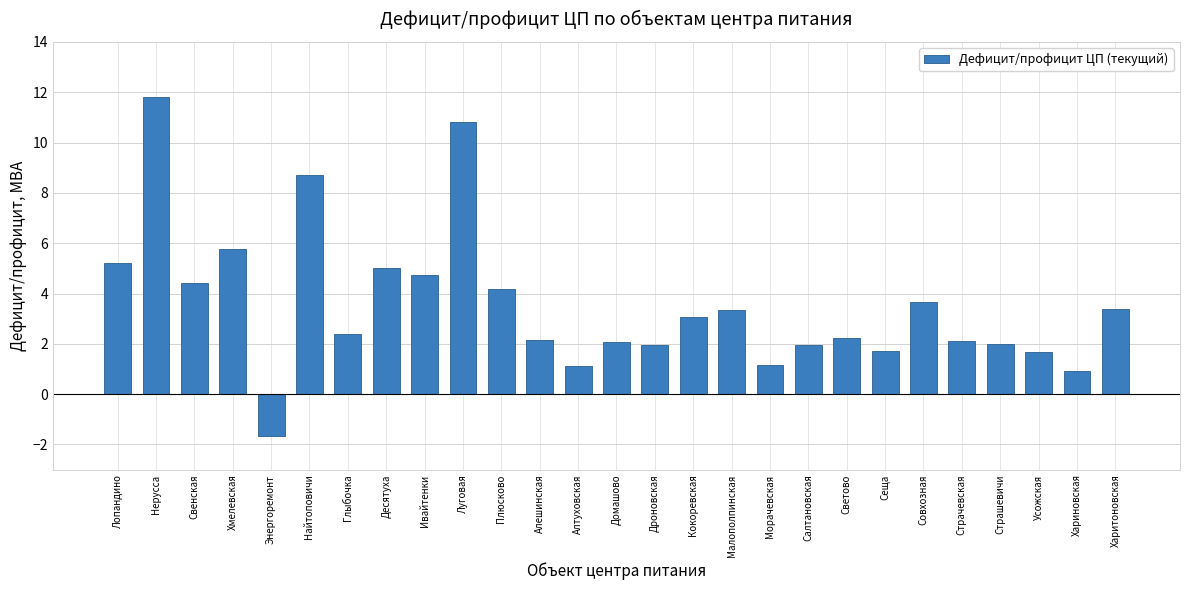

What is the change in value from Сеща to Страшевичи?

+0.3